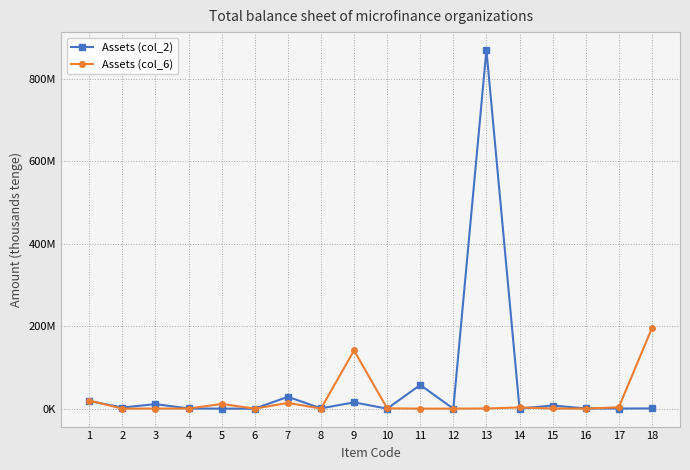

Reading right to left, transcribe all the data shown in this chart.

Assets (col_2): 559942	322883	483275	7602391	233698	870256167	0	57502180	0	15247921	717627	28738575	0	39337	462061	10975729	2685434	18532013
Assets (col_6): 195098659	3175628	145989	404840	2937481	384348	92559	75150	796780	141298407	167530	14026944	1604	11379331	294007	193996	39979	19684086